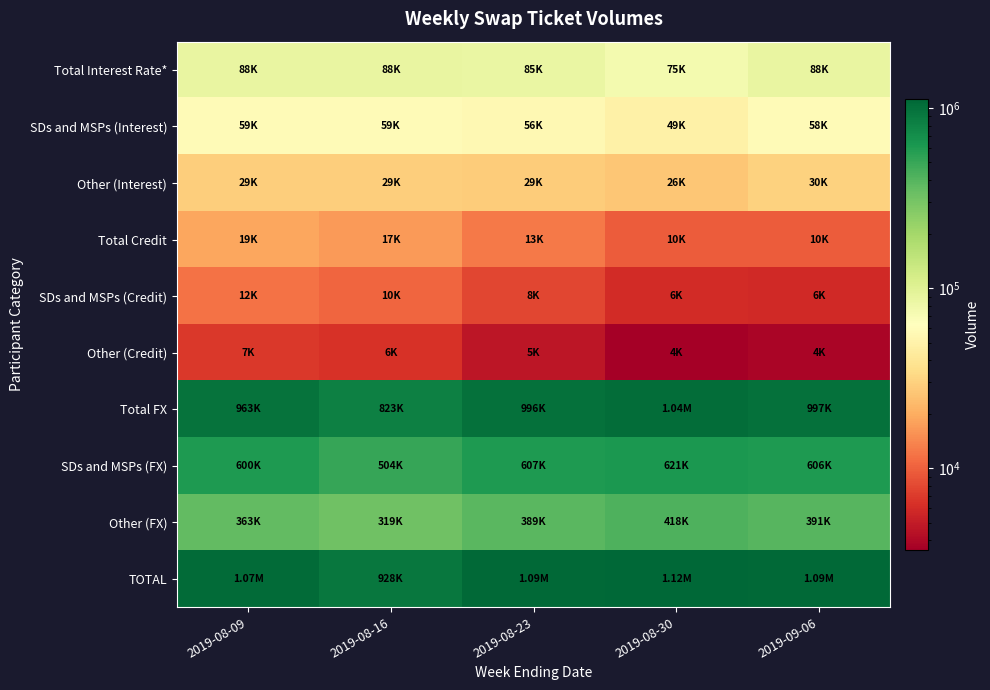

At which category does the chart reach its peak across all series?

2019-08-30